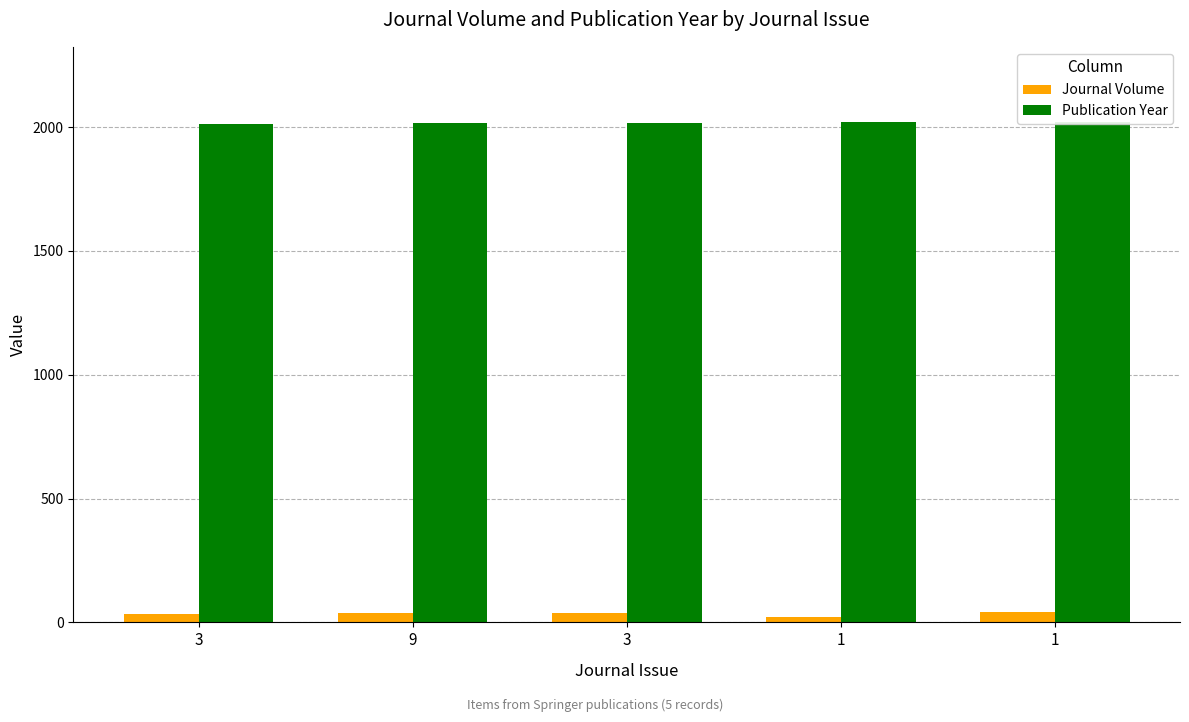

What is the spread (max minus min) of values at 1?

1999